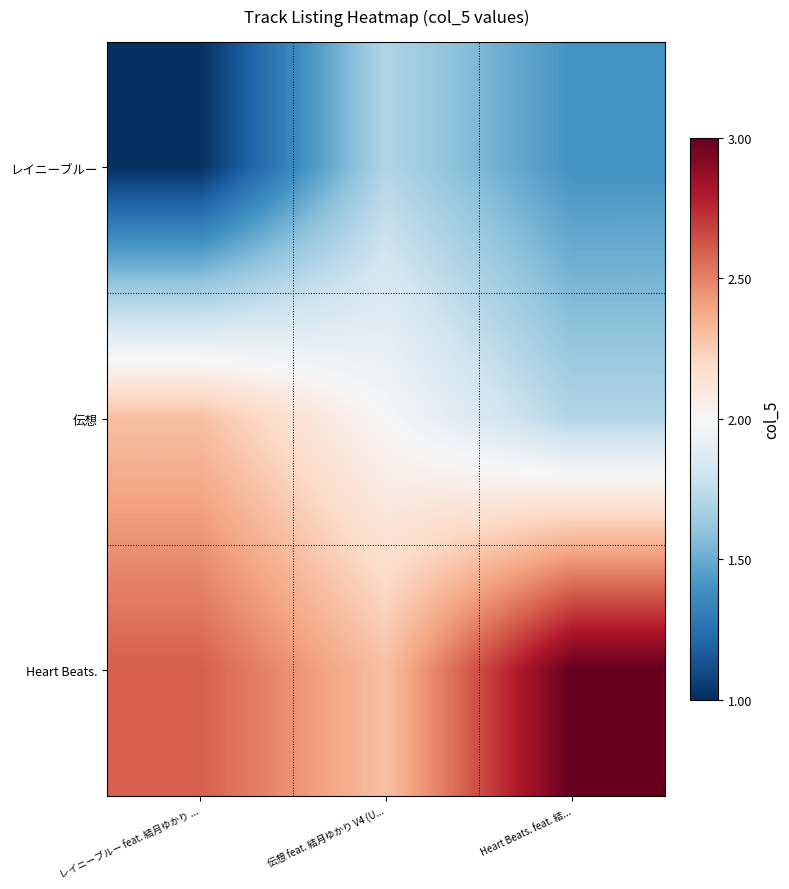

What is the smallest value displayed?

1.0